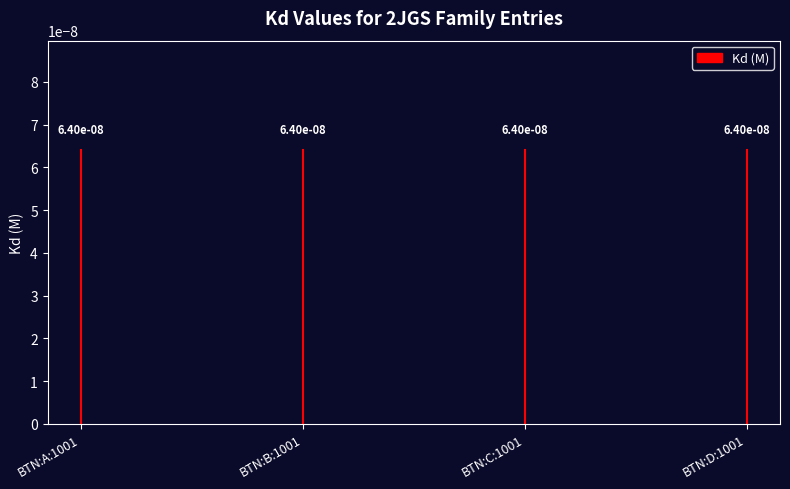

Count the number of data series in this chart.

1